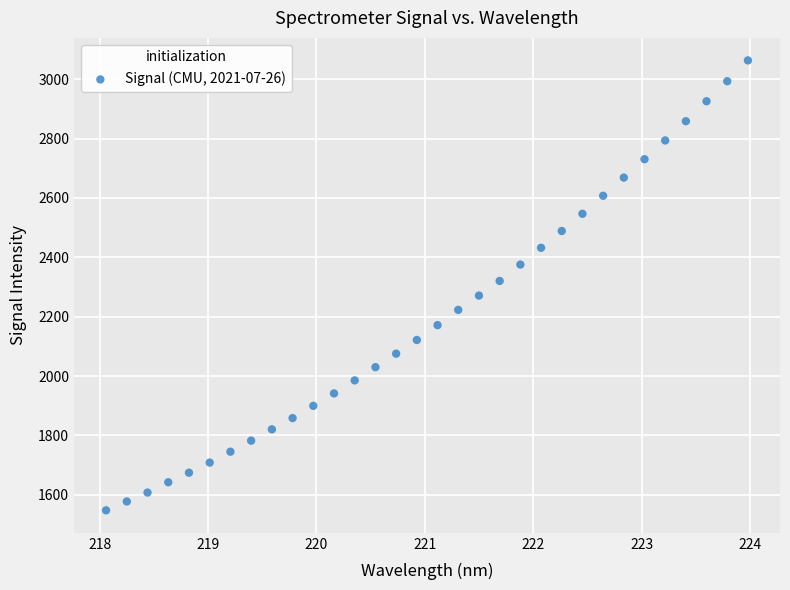

What is the range of X values (max minus min)?

5.9